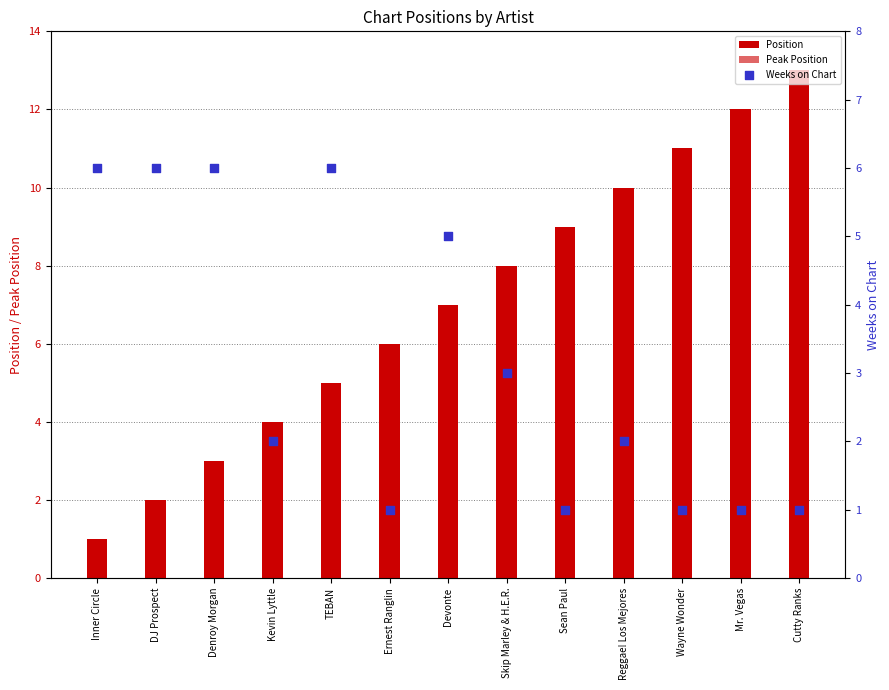

What is the total value across all series at Ernest Ranglin?

13